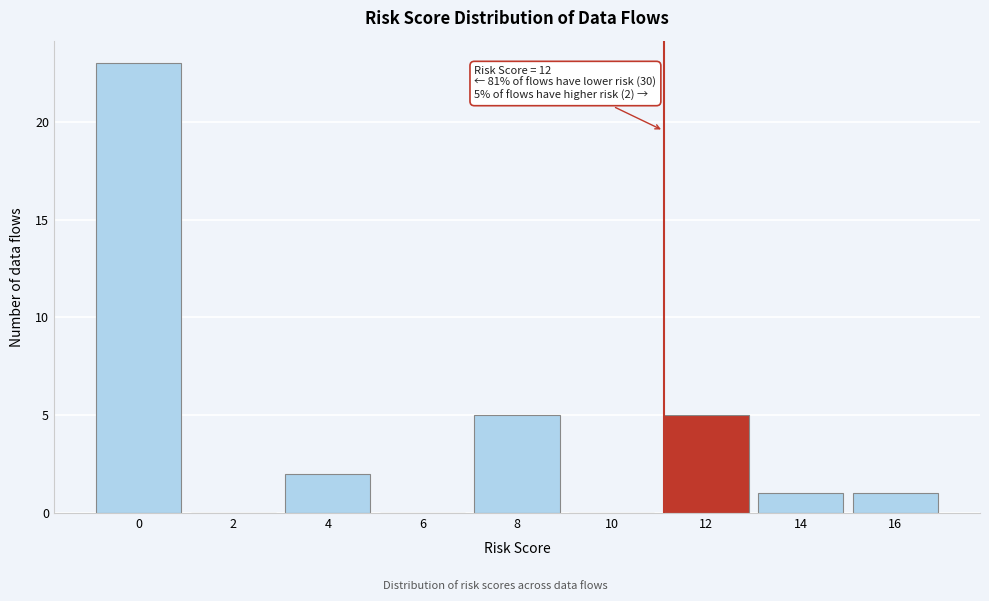

Reading left to right, list all the values displayed in this chart.

0=23	2=0	4=2	6=0	8=5	10=0	12=5	14=1	16=1